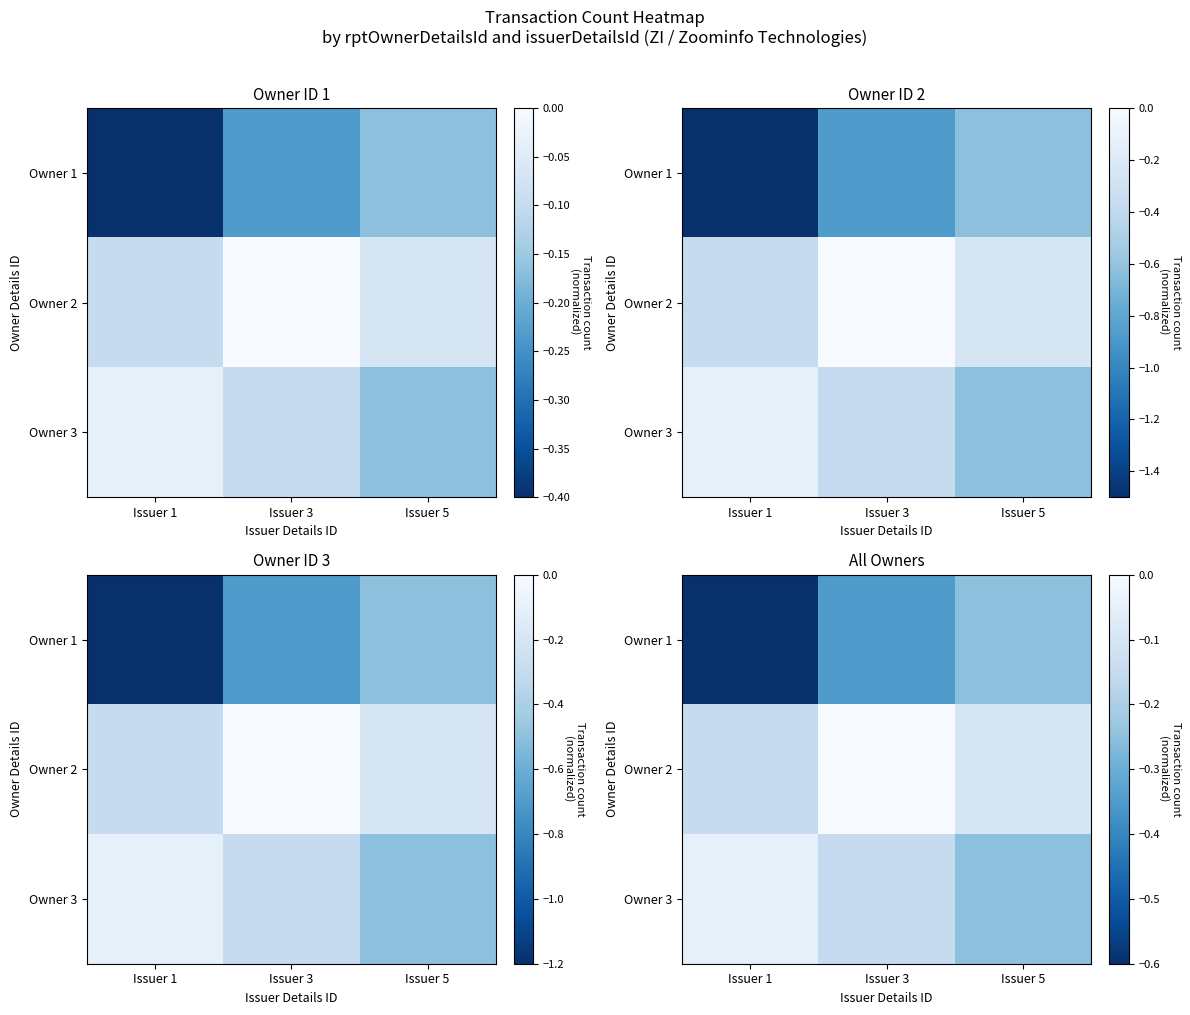

What is the total value across all series at Issuer 3?

-0.5